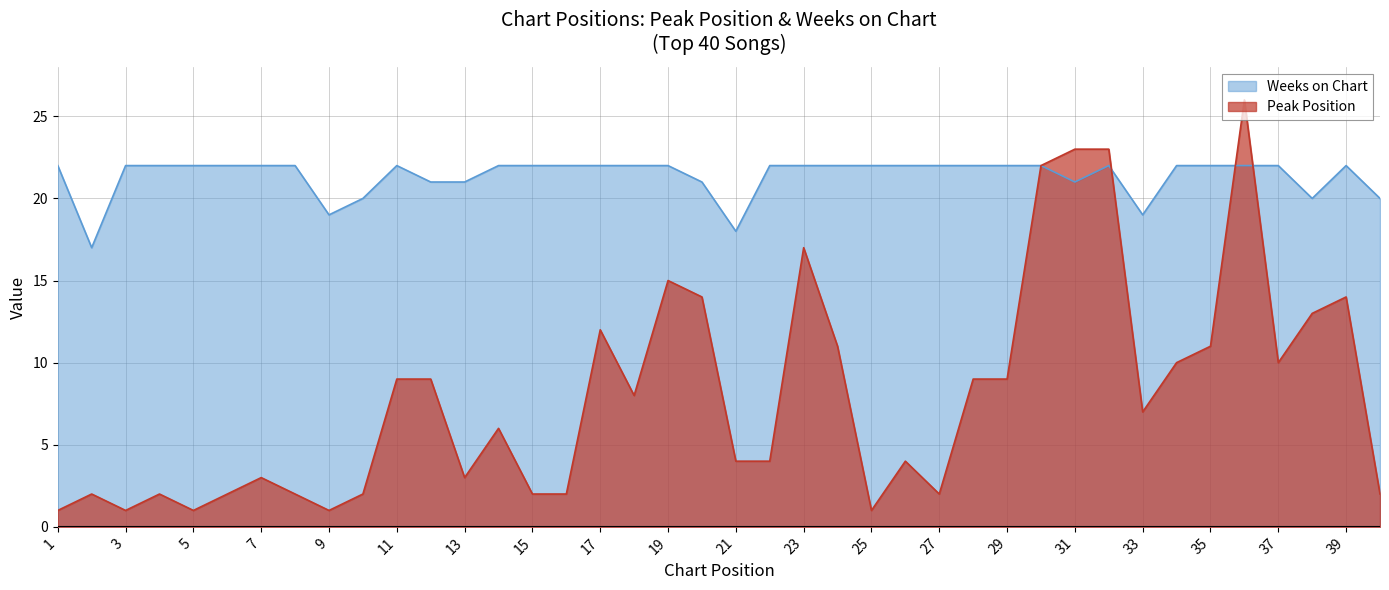

How many Weeks on Chart values are between 21 and 22?

33